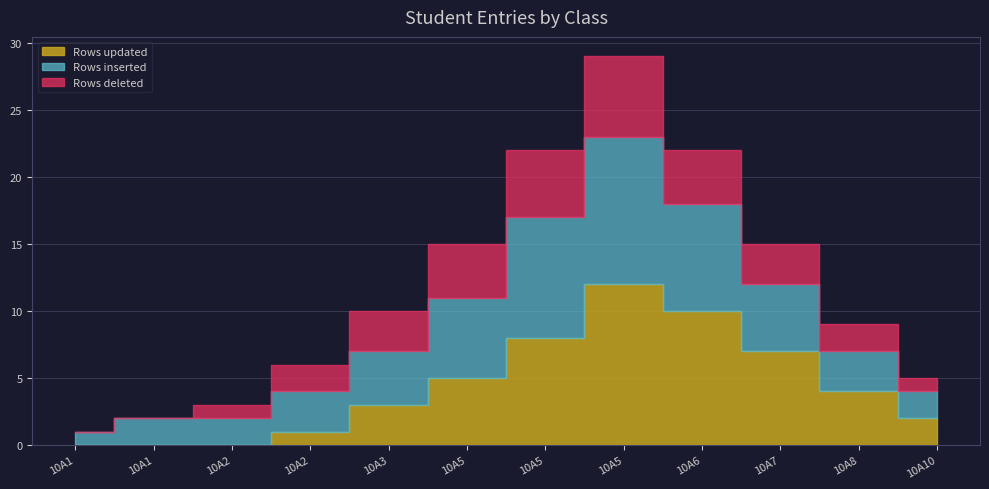

In Rows deleted, how many points are higher than both neighbors (excluding endpoints)?

1